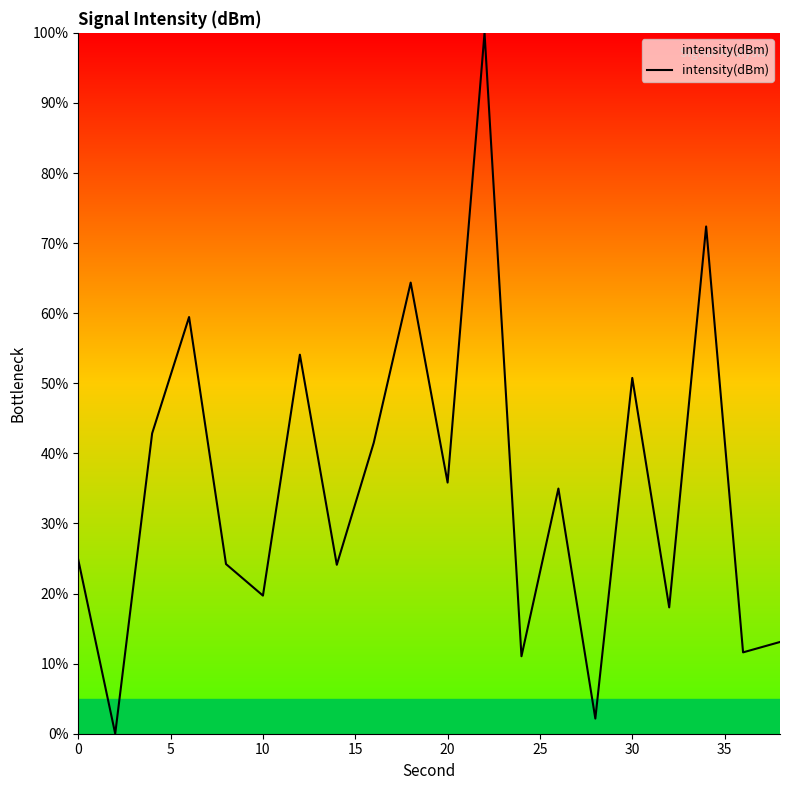

What is the difference between the maximum and minimum values?

100.0